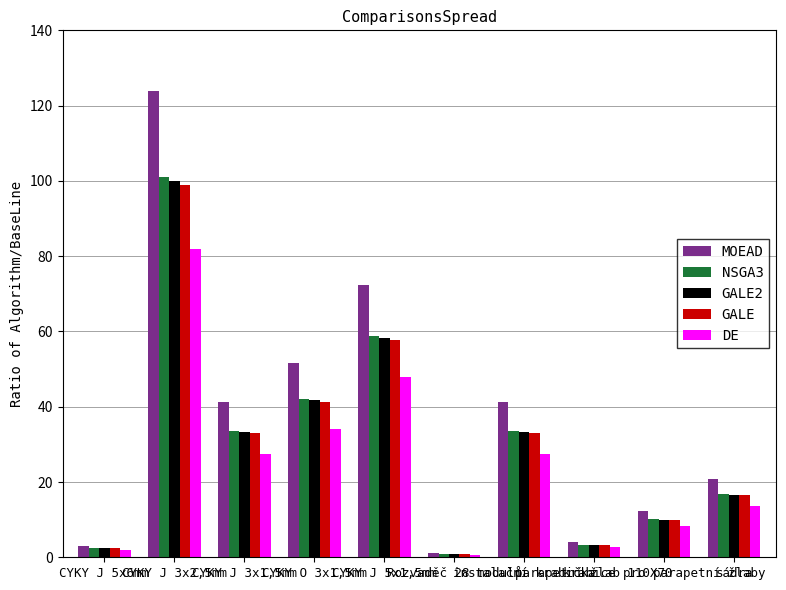

What is the label of the 3rd bar from the right?

parapetní žlab 110X70